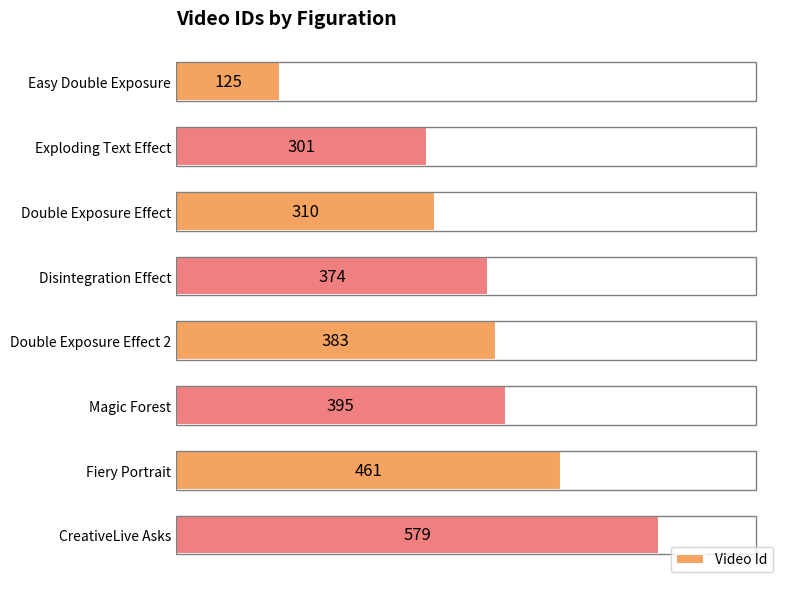

What is the difference between the maximum and minimum values?

454